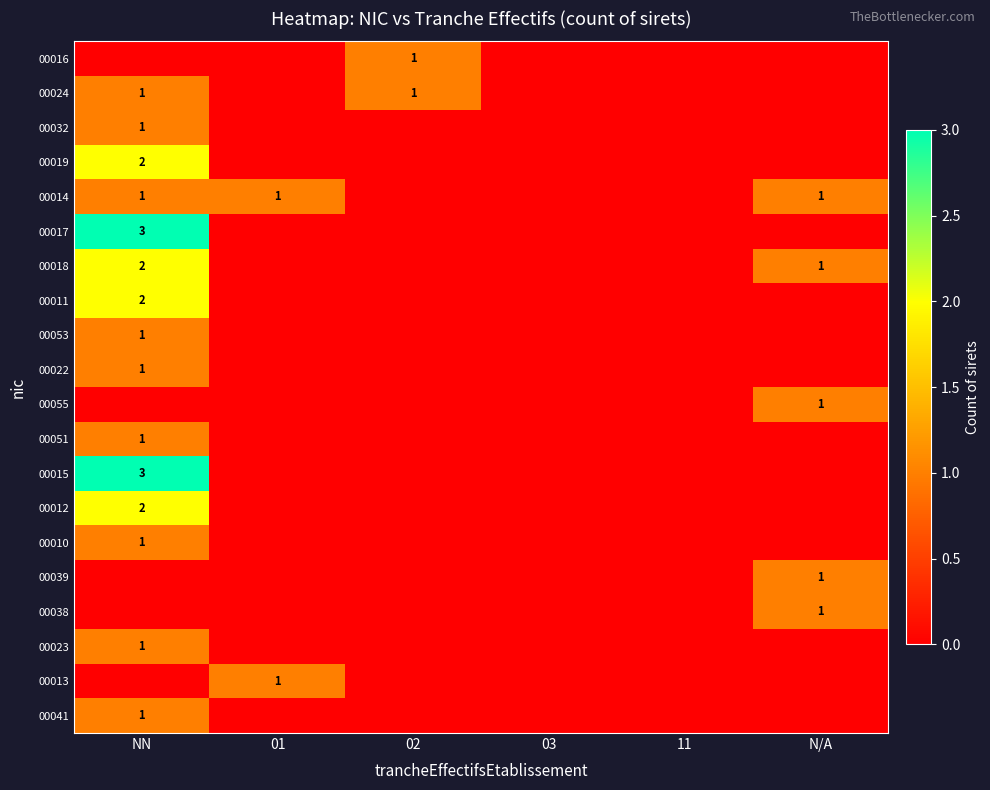

Between 03 and 01, which is larger?

03